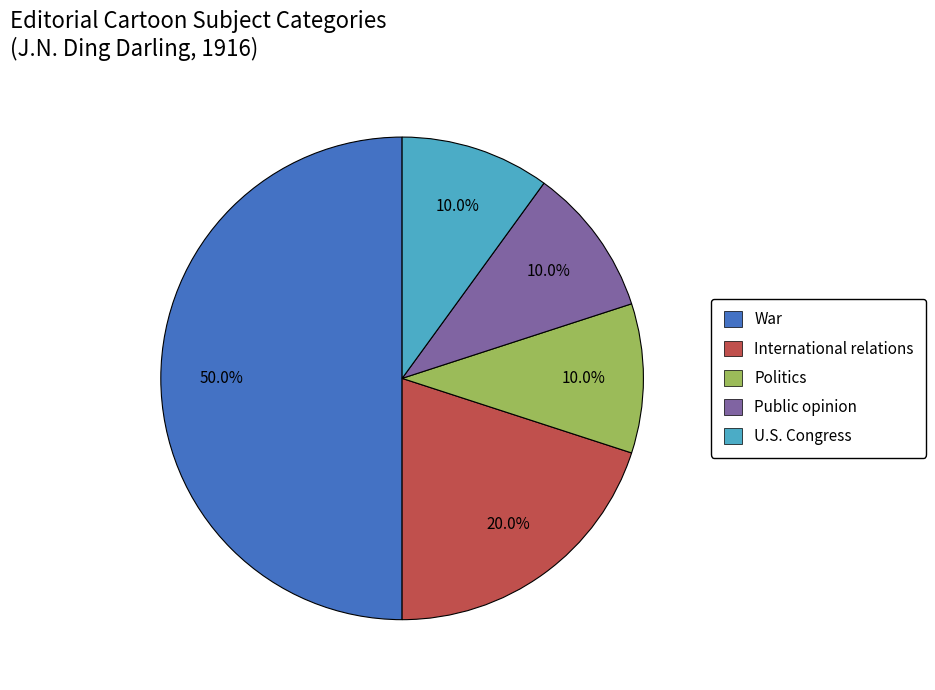

Which category has the biggest portion of the pie?

War